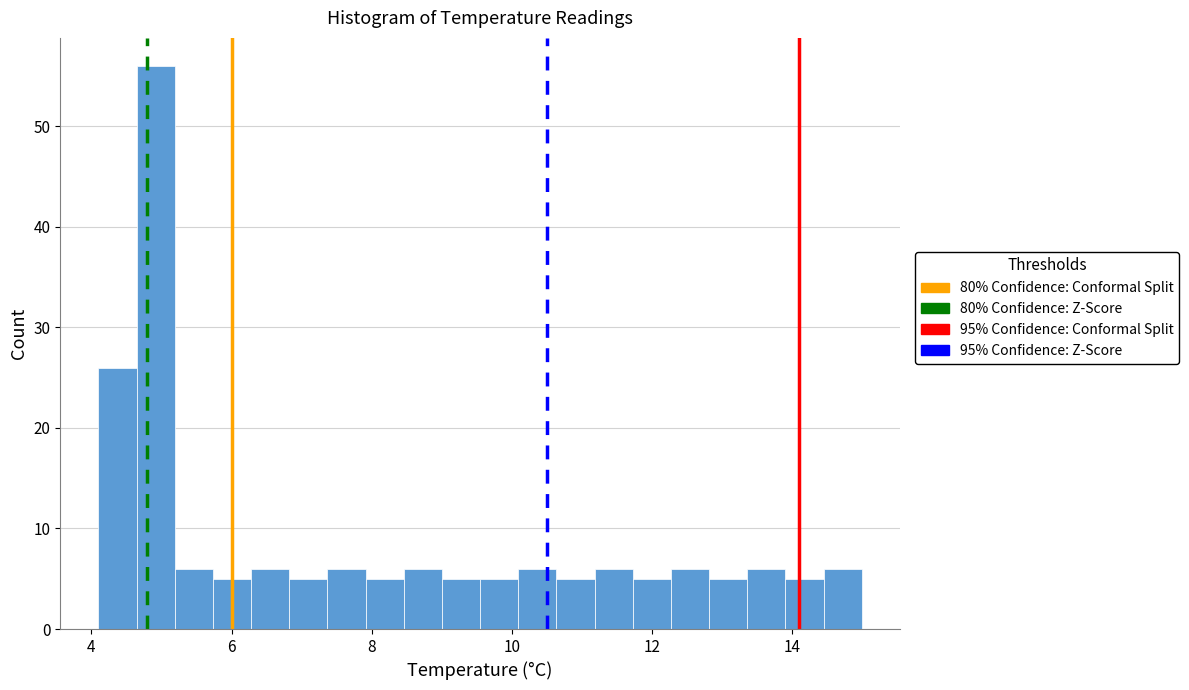

Read against the x-axis, roughly where is the centre of the tallest bar?

5.0